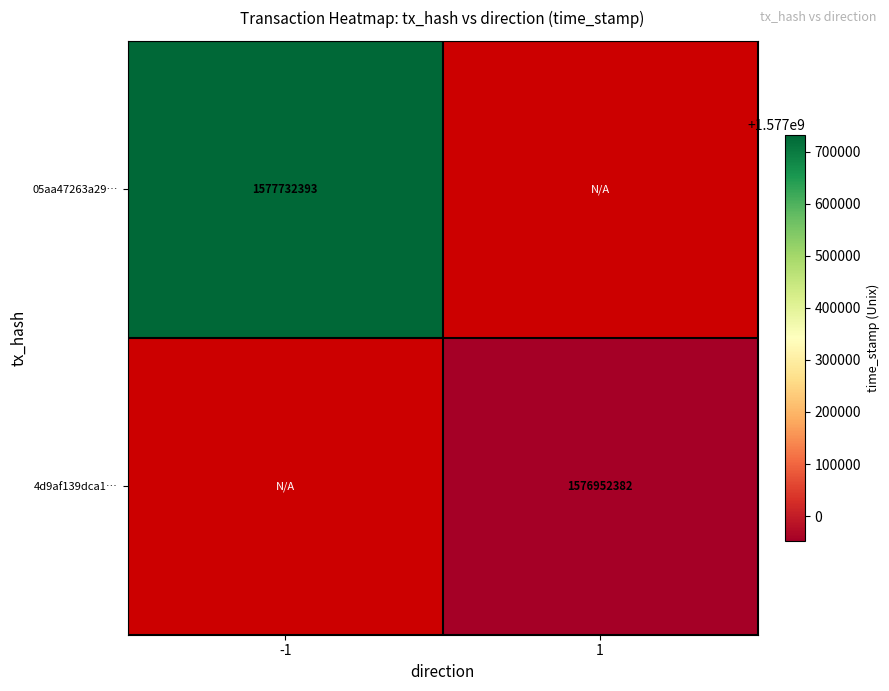

Is the value of 05aa47263a29… at -1 greater than the value of 4d9af139dca1… at 1?

Yes